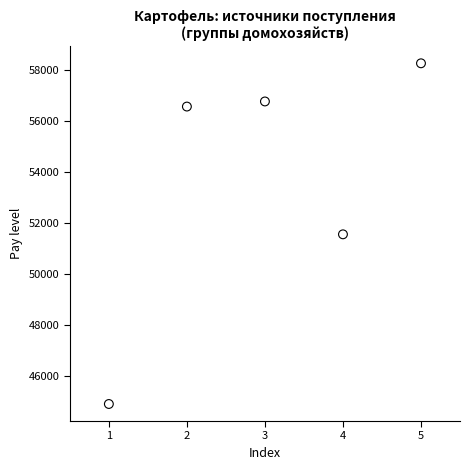

What is the range of X values (max minus min)?

4.0